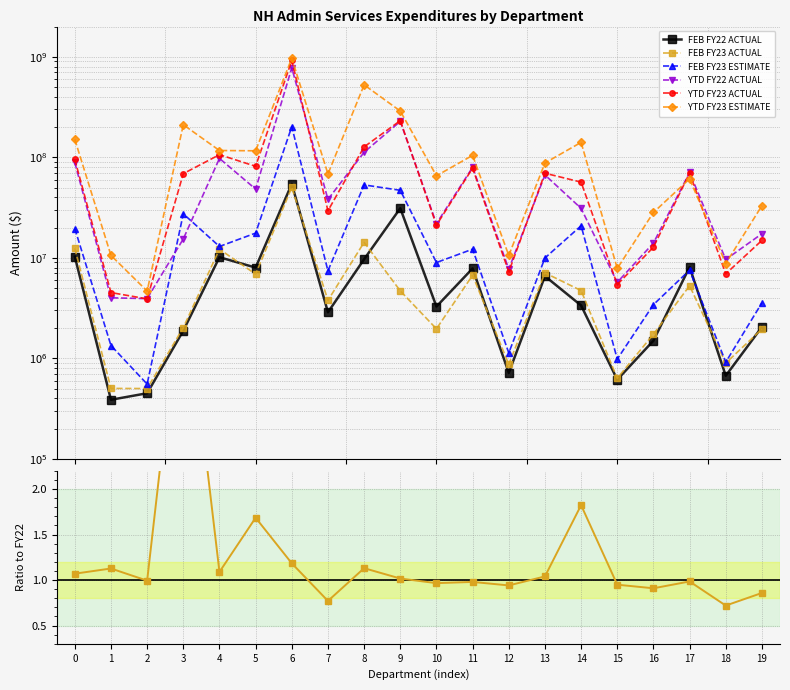

How many series are shown in this chart?

6